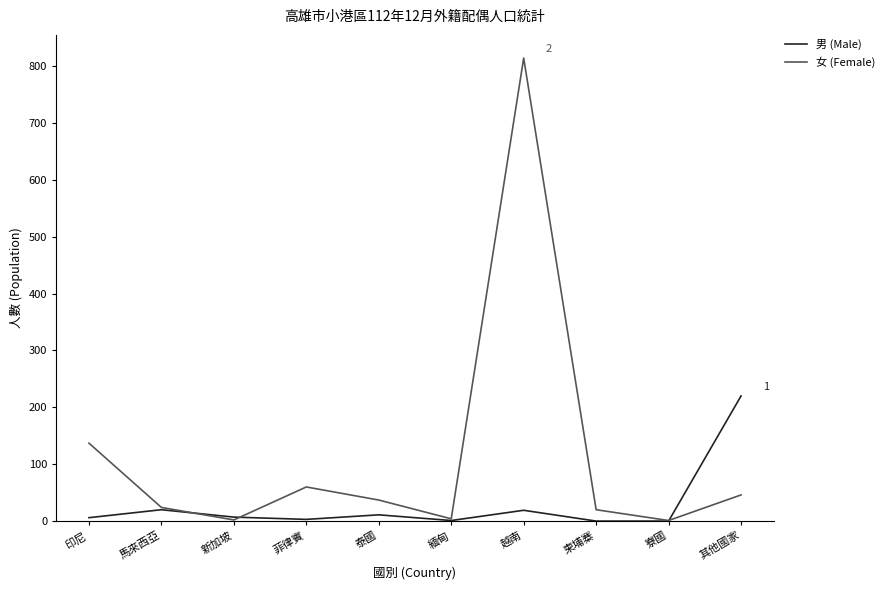

At which category is the sum across all series the highest?

越南